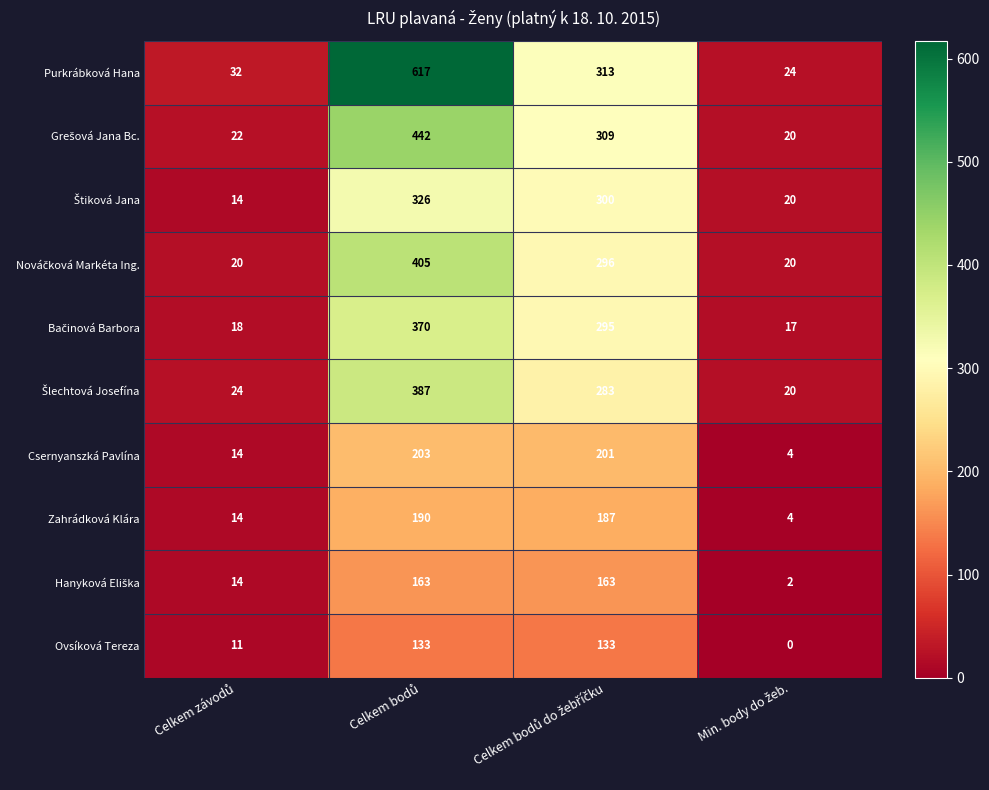

Which series has the largest range (max minus min)?

Purkrábková Hana